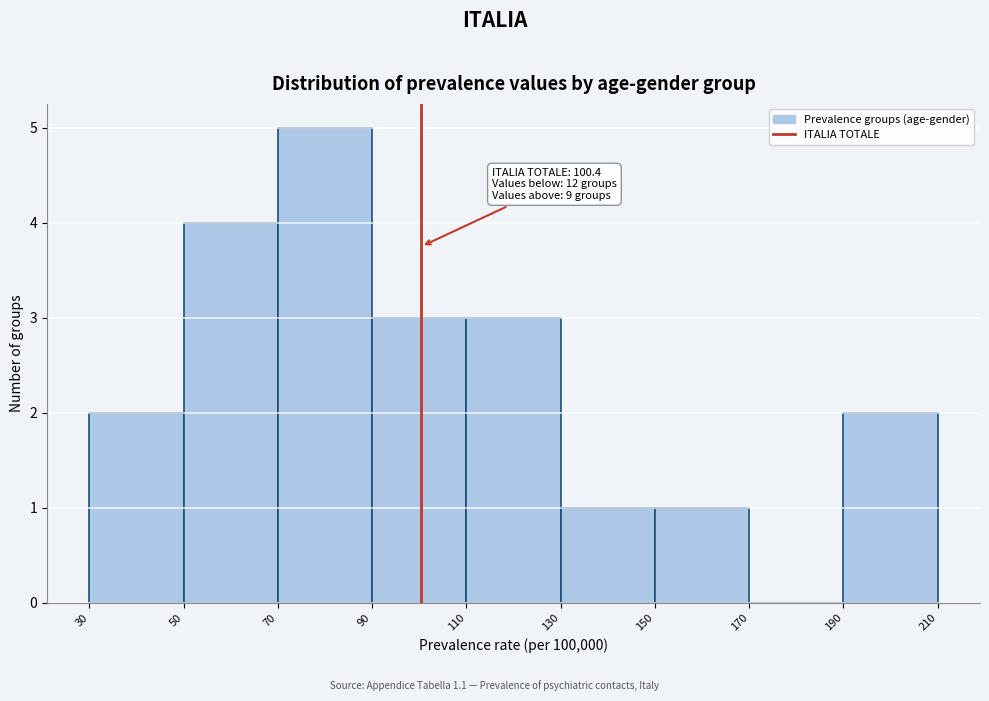

Which range on the x-axis has the tallest bar?

70 to 90